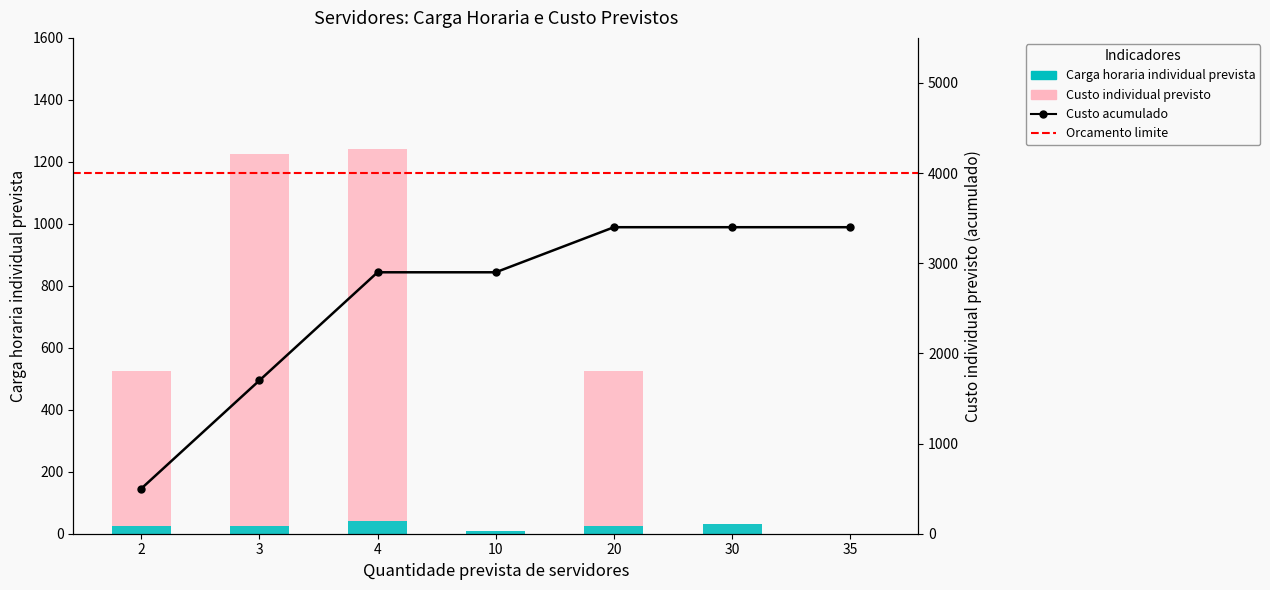

What is the total value across all series at 10?

10